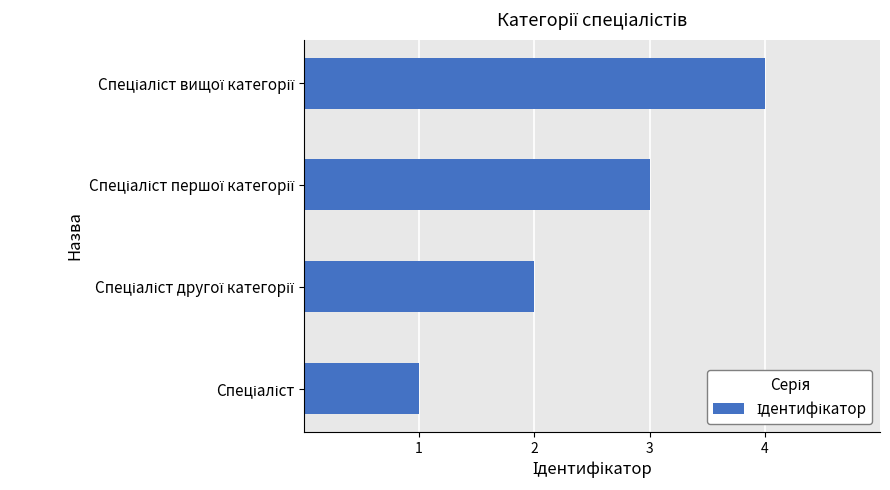

What is the sum of all values?

10